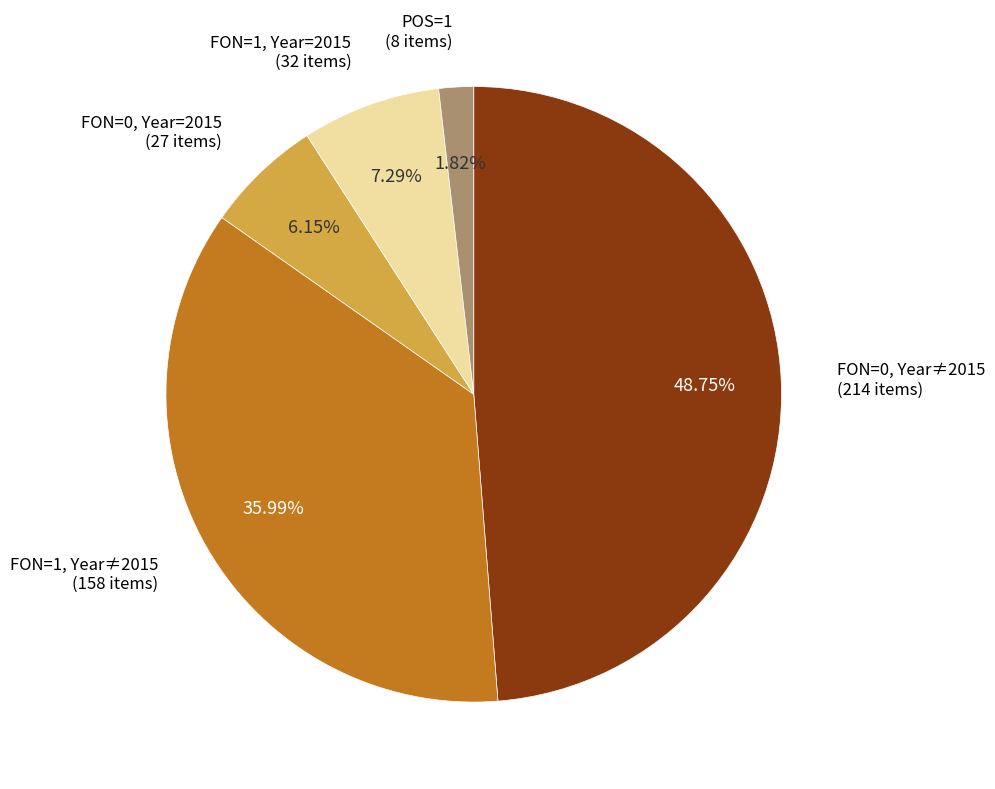

Is there a majority slice in this chart?

No